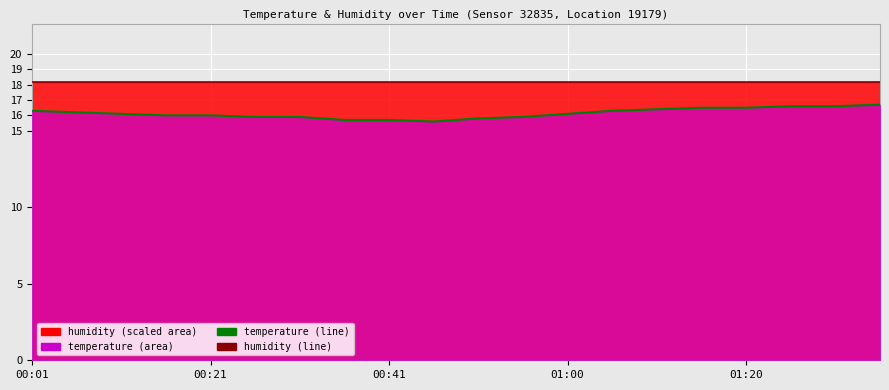

True or false: temperature (line) and humidity (scaled) cross at least once.

False